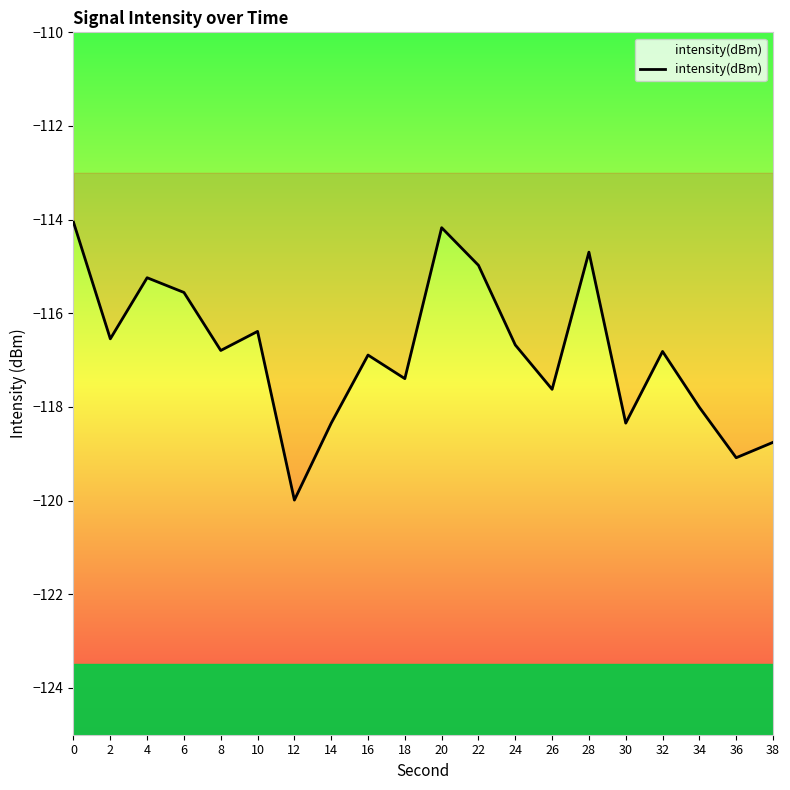

The chart shows a value of -116.7 at 24. True or false?

True